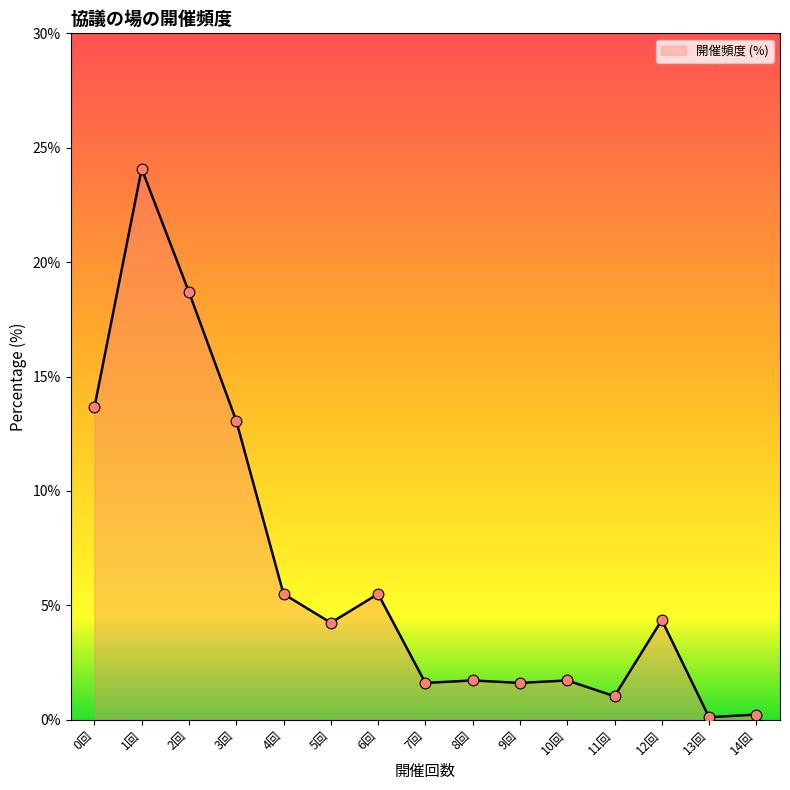

What is the change in value from 0回 to 8回?

-11.9